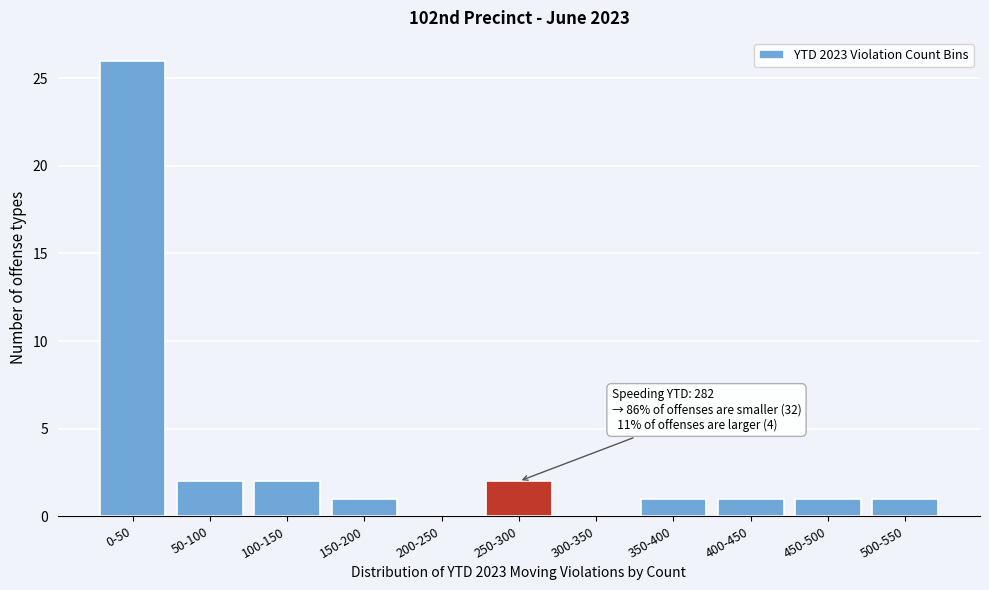

Reading left to right, transcribe all the data shown in this chart.

0-50=26	50-100=2	100-150=2	150-200=1	200-250=0	250-300=2	300-350=0	350-400=1	400-450=1	450-500=1	500-550=1